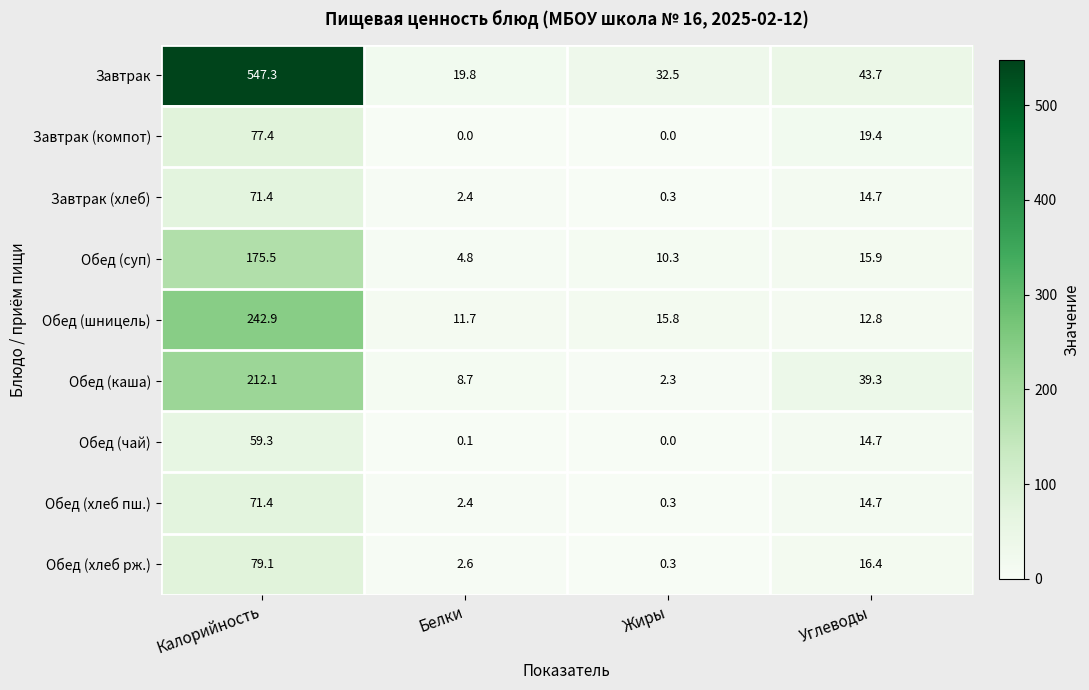

Where does the Обед (суп) series first go above 15?

Калорийность